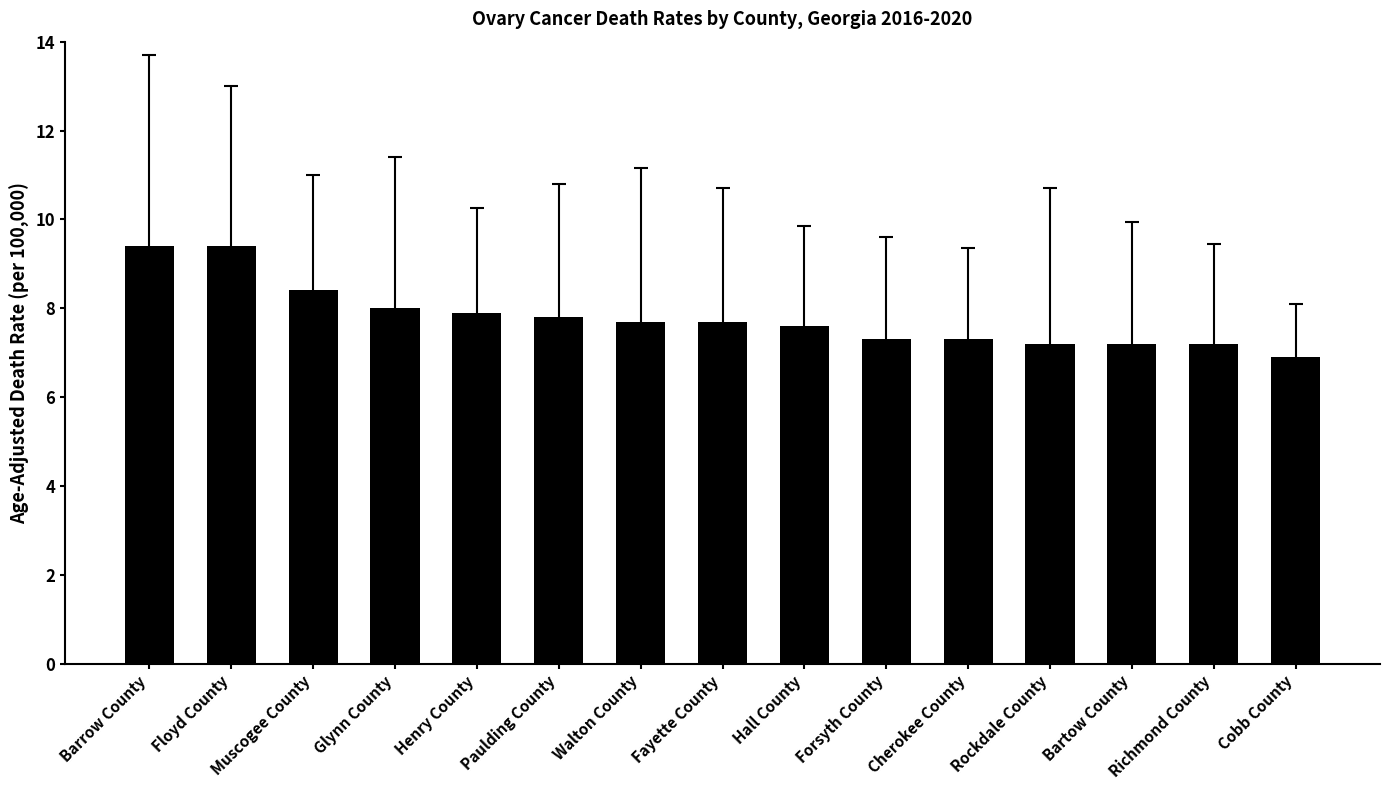

What is the change in value from Walton County to Cherokee County?

-0.4